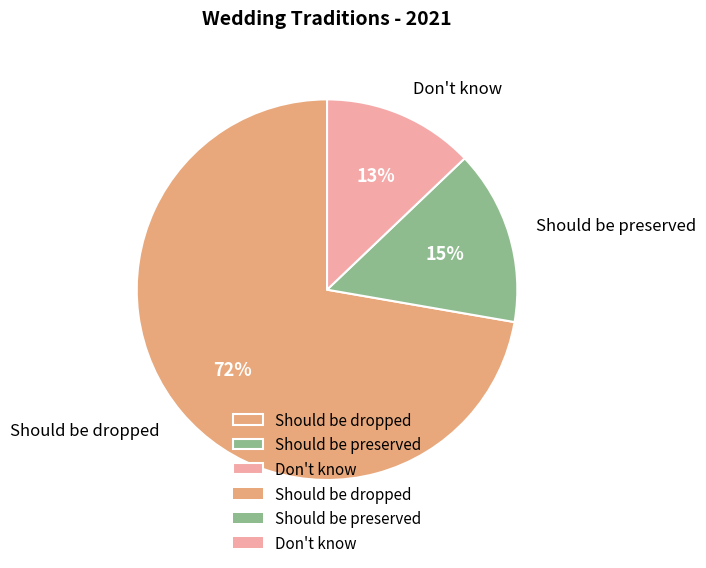

Which slice is the largest?

Should be dropped